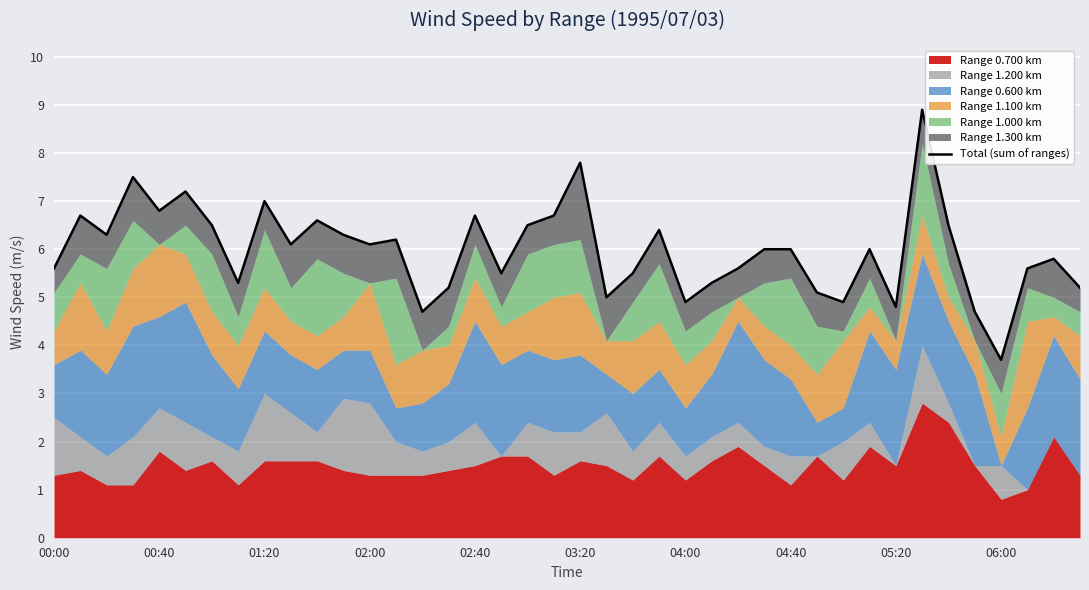

Rank the categories by value from highest to lowest.

33, 20, 02:00, 03:20, 05:20, 02:40, 16, 19, 00:40, 10, 04:00, 18, 34, 23, 01:20, 11, 13, 06:00, 12, 27, 28, 31, 38, 37, 00:00, 26, 17, 22, 04:40, 25, 15, 39, 29, 21, 24, 30, 32, 14, 35, 36